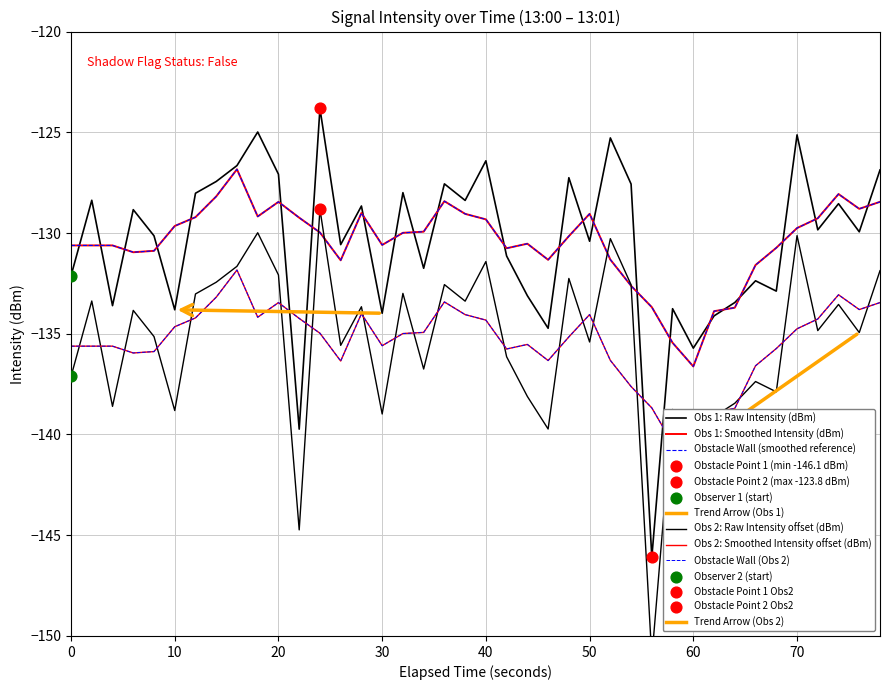

At how many categories does at least one series exceed -135?

39